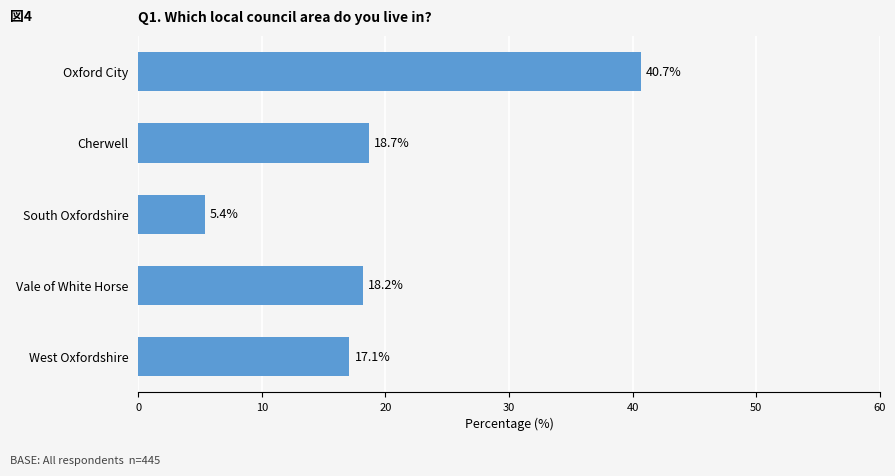

What is the maximum value shown in the chart?

40.7